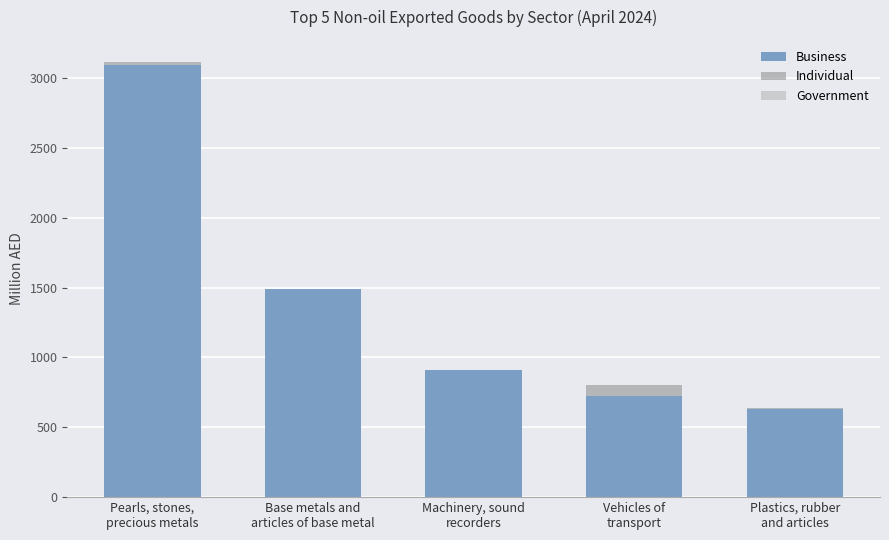

What is the highest value of the Business series?

3093.4